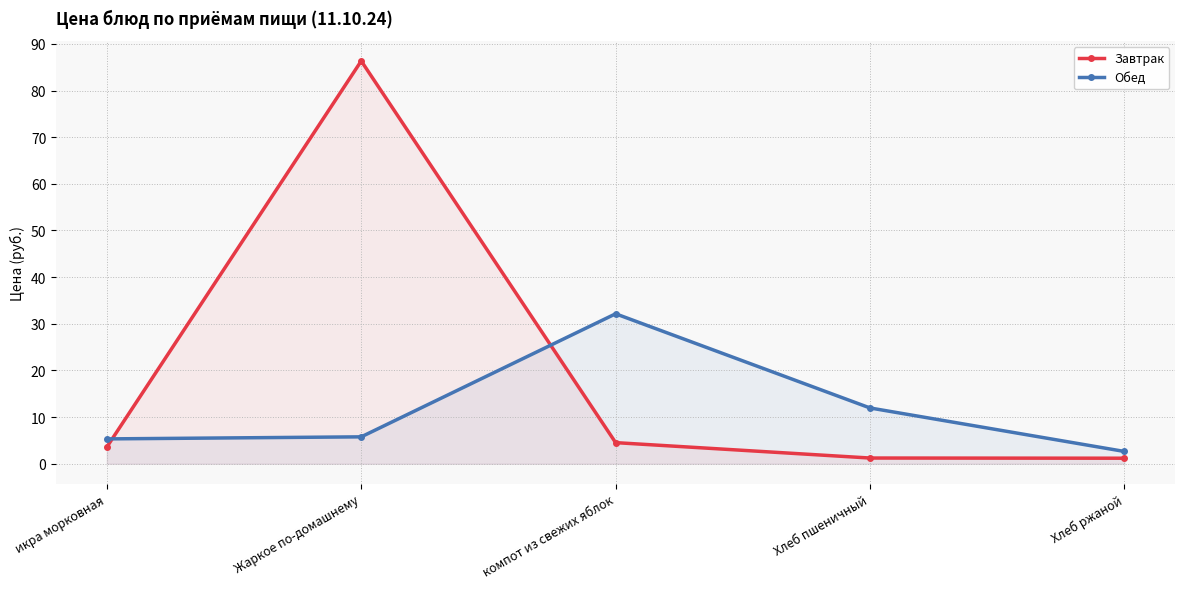

What is the difference between the Завтрак values at икра морковная and Хлеб ржаной?

2.4